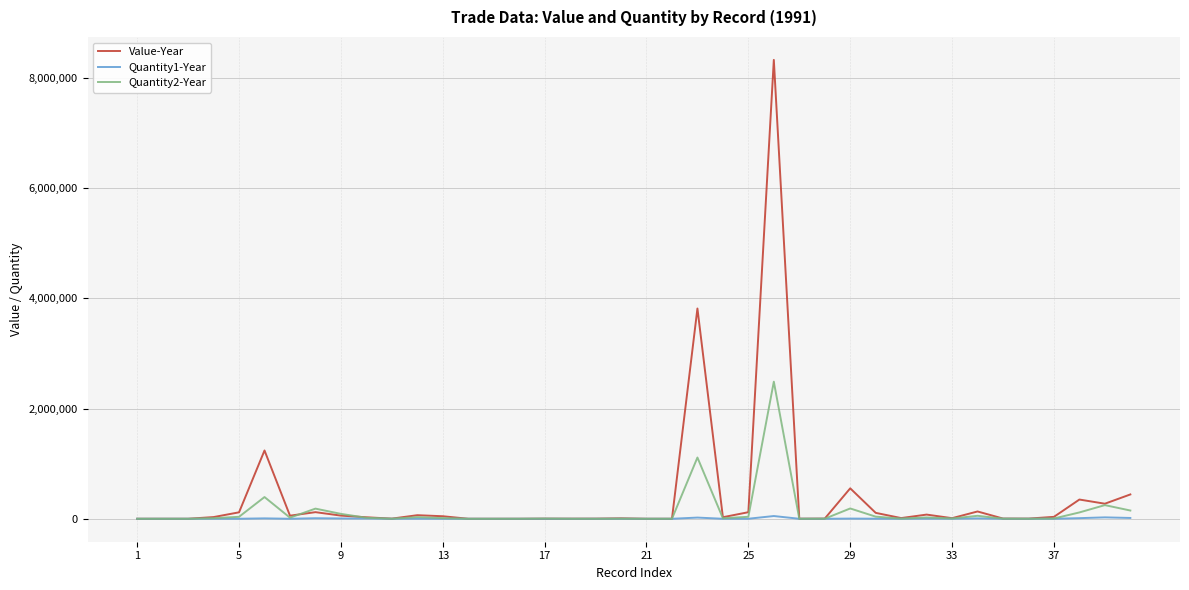

Rank the series by their maximum value, from highest to lowest.

Value-Year, Quantity2-Year, Quantity1-Year